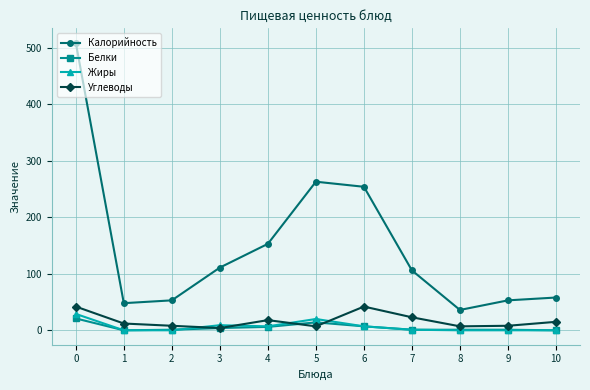

What is the sum of all Жиры values?

73